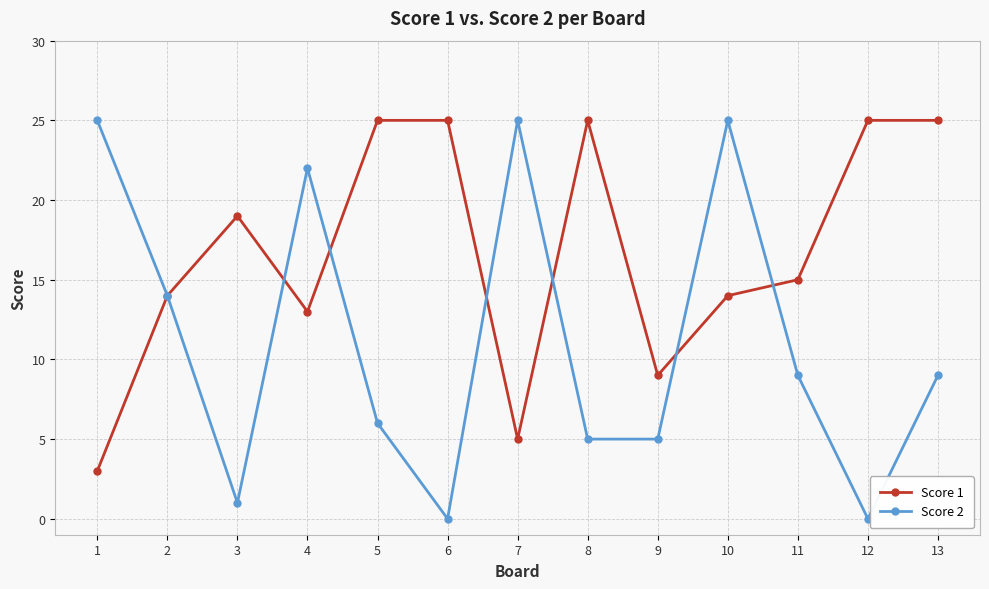

In Score 2, how many points are higher than both neighbors (excluding endpoints)?

3